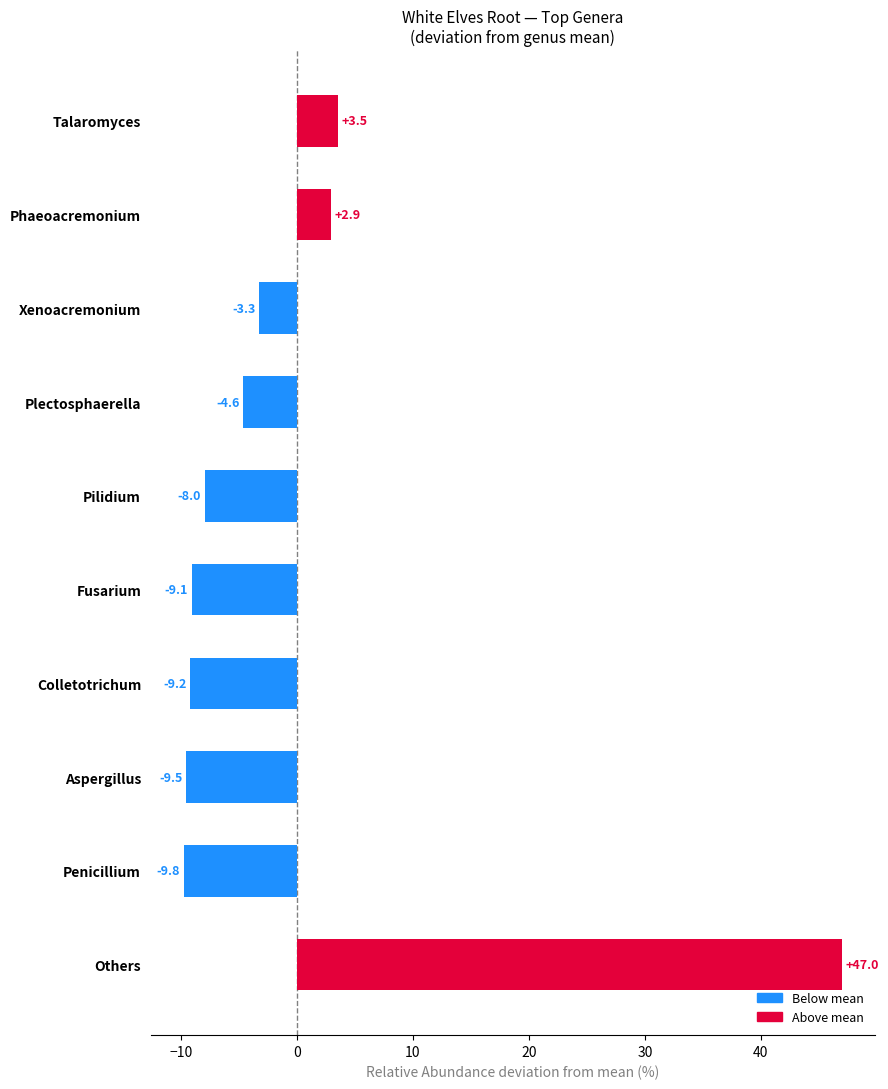

Between Fusarium and Plectosphaerella, which is larger?

Plectosphaerella